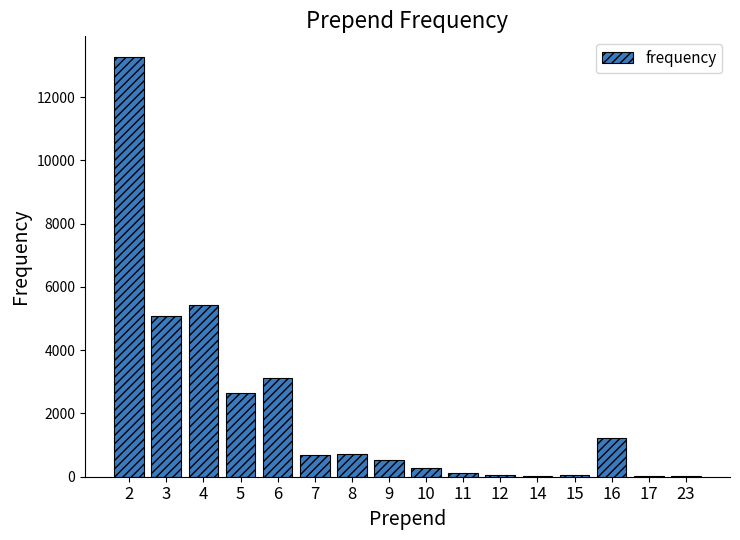

What is the maximum value shown in the chart?

13256